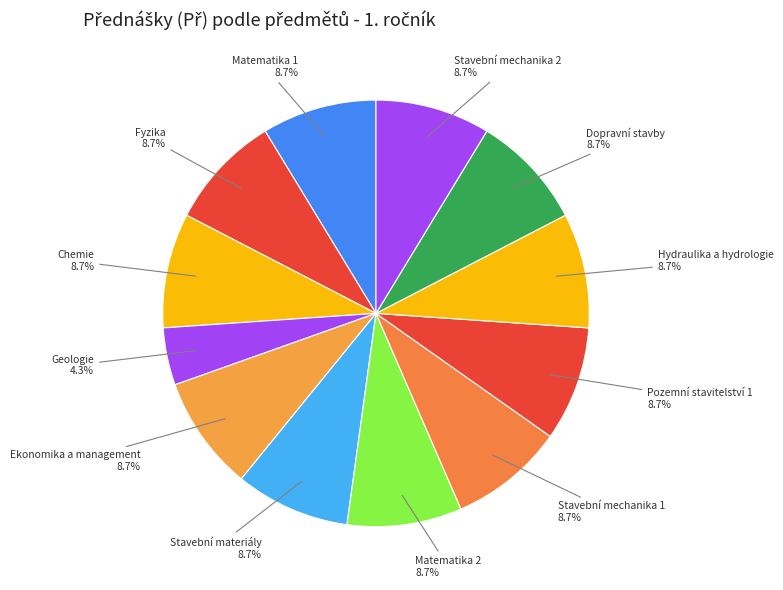

The Chemie slice represents 9% of the pie. True or false?

True